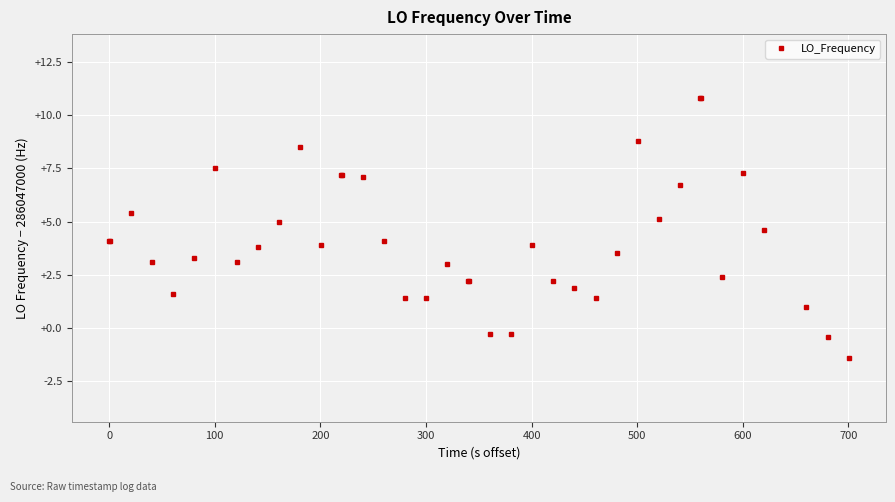

How many data points are less than 286047003?

15